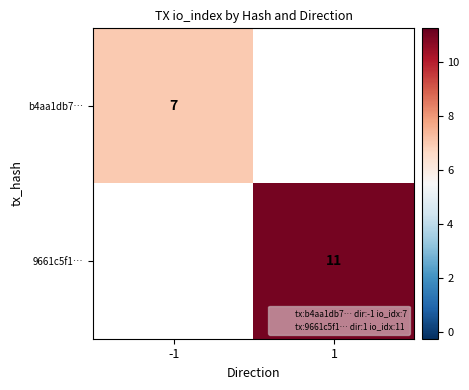

Count the number of categories in the chart.

2